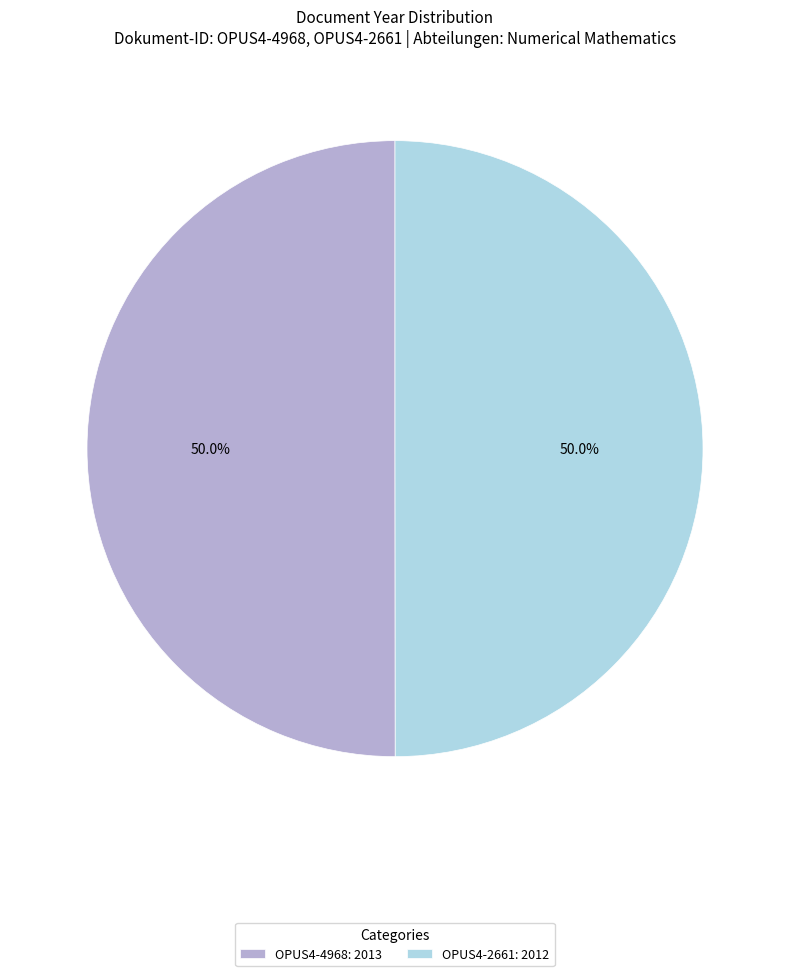

How many slices are in this pie chart?

2